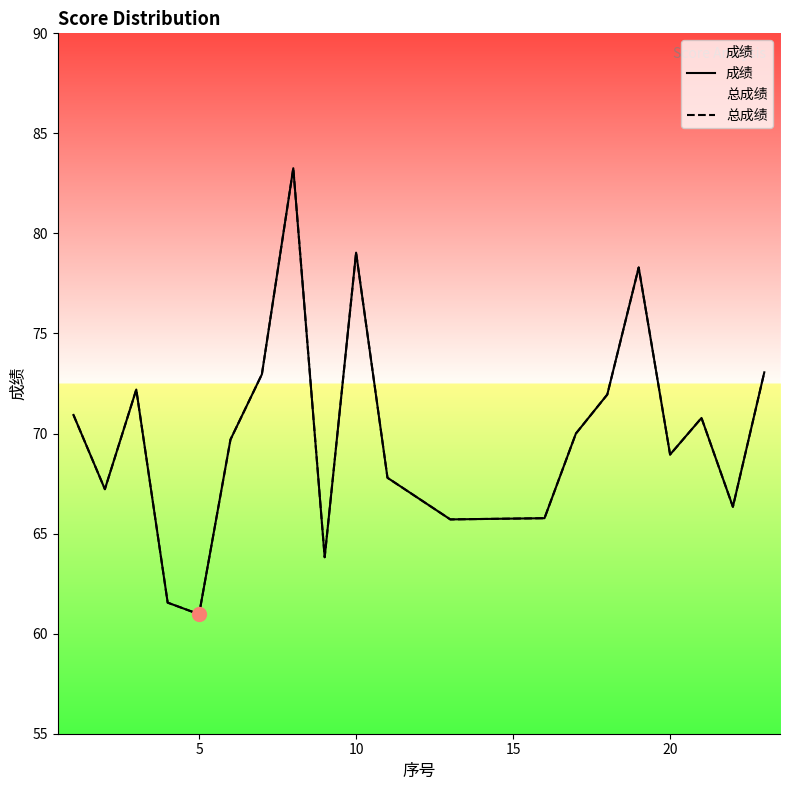

How many series are shown in this chart?

2